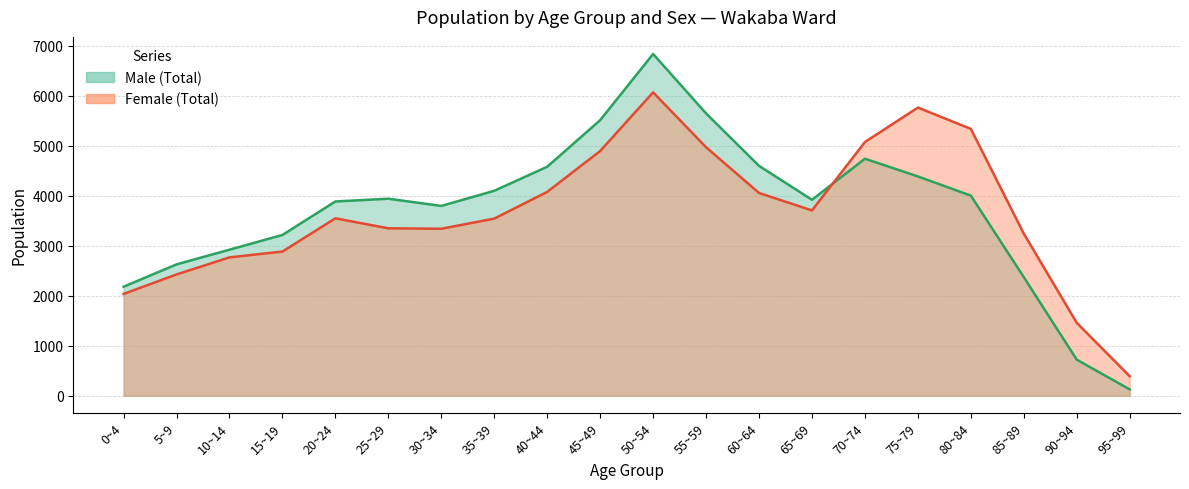

What is the minimum value shown in the chart?

126